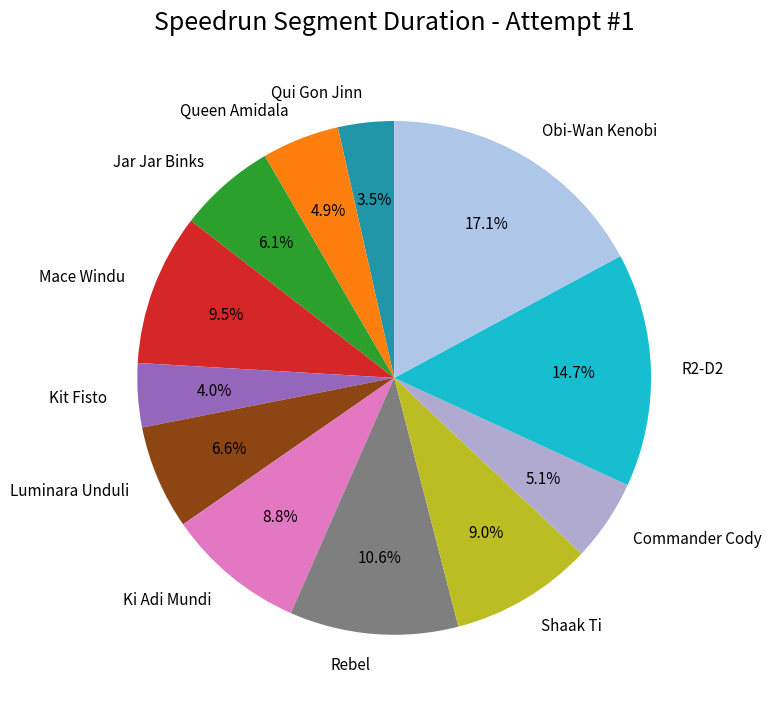

Which slice is the largest?

Obi-Wan Kenobi